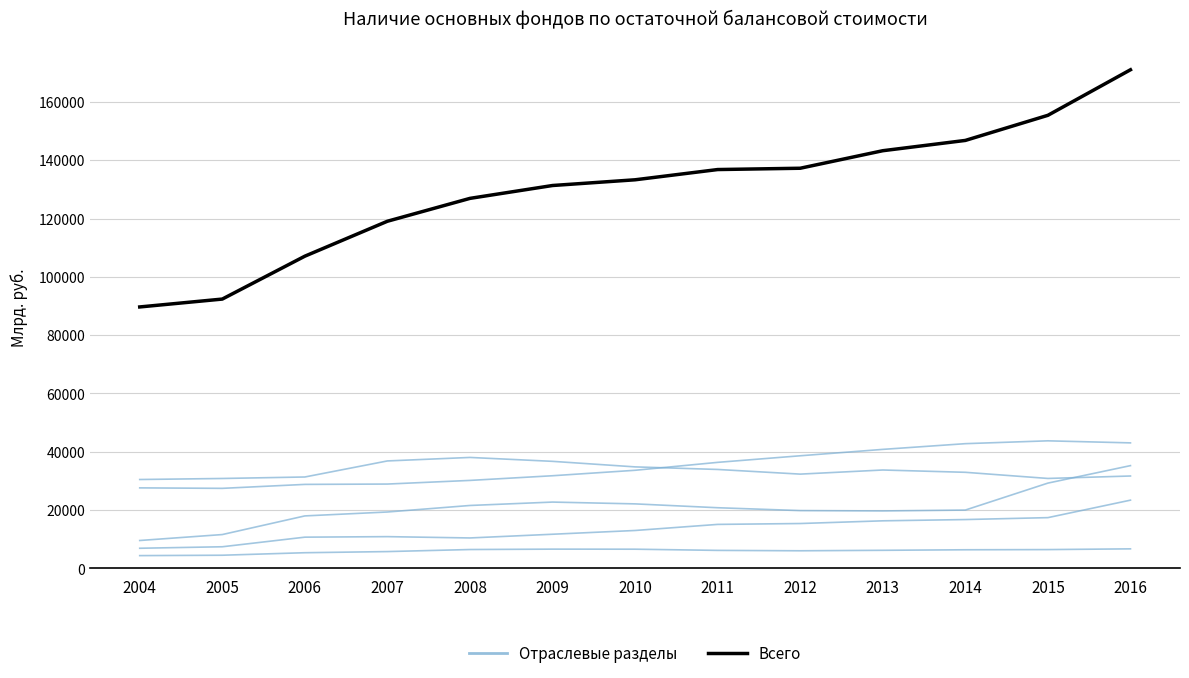

How many lines are shown in the chart?

6